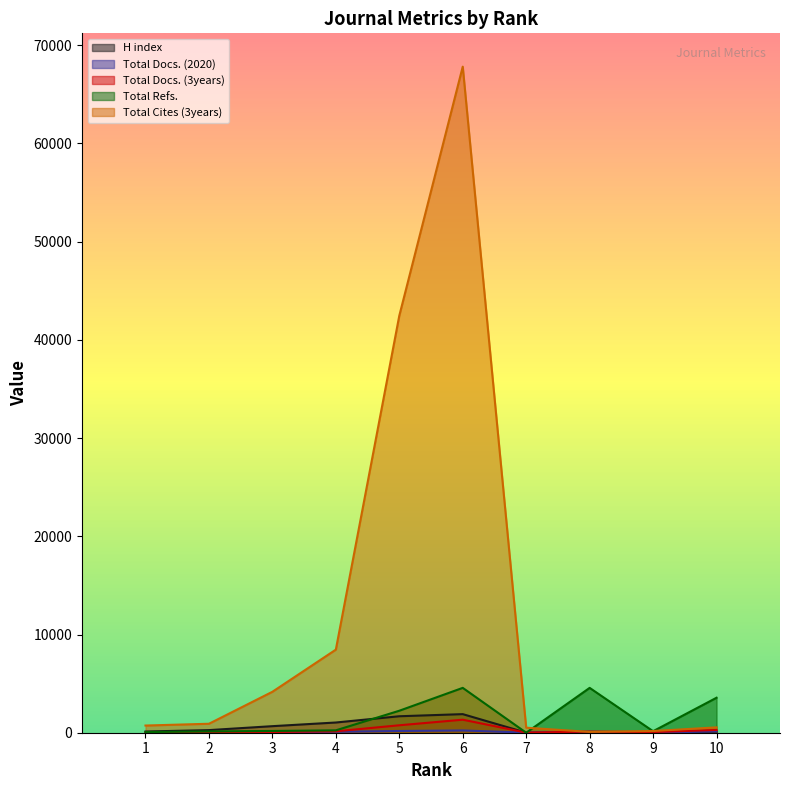

What is the minimum value for Total Docs. (2020)?

1